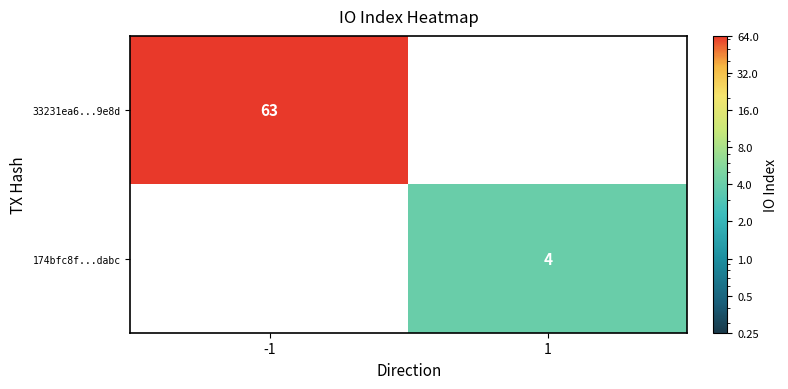

Is it true that 33231ea6...9e8d equals 42 at -1?

False